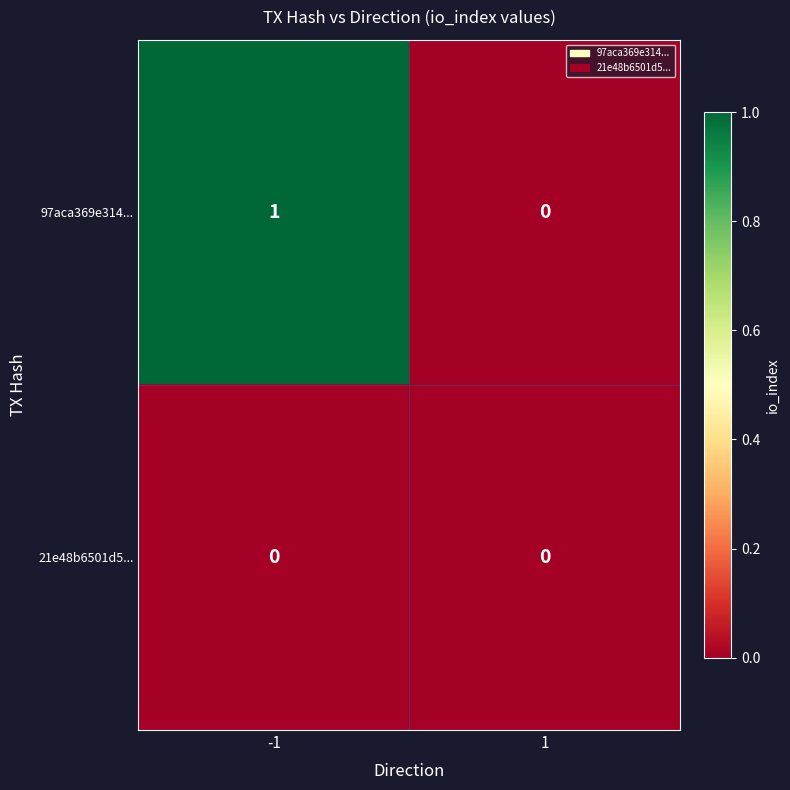

How many distinct data groups are displayed?

2